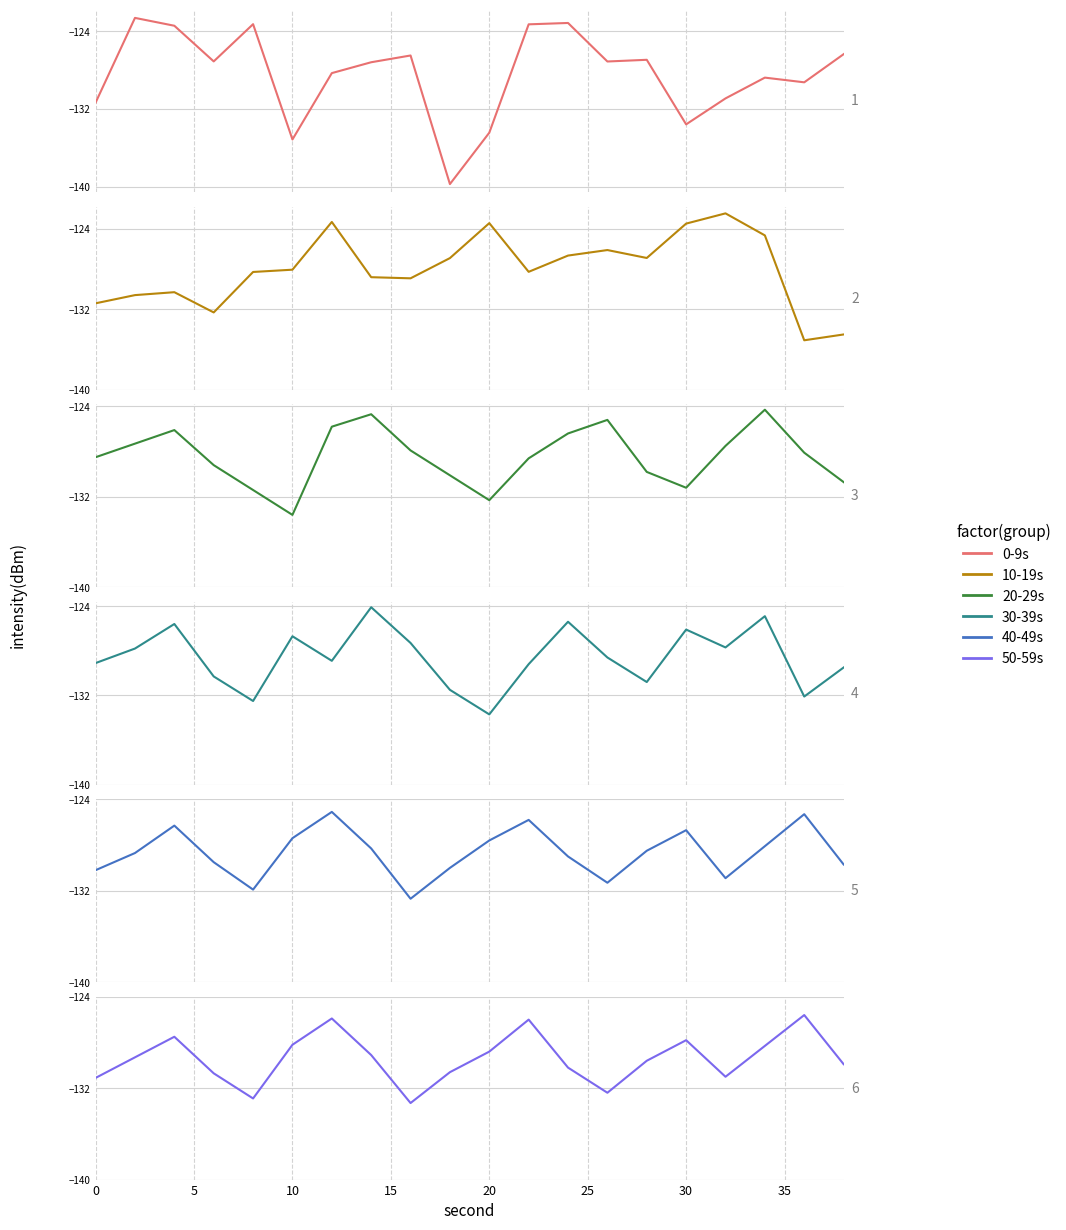

Is this an area chart (filled region under the line)?

No